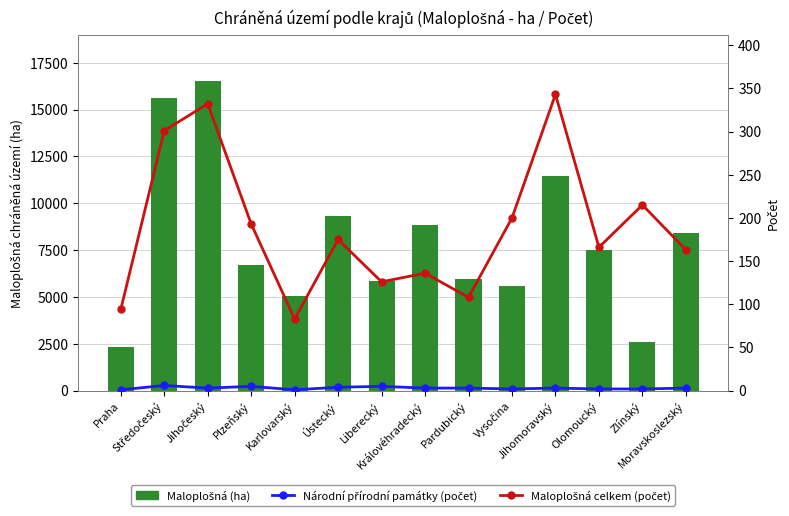

Is the value of Maloplošná (ha) at Olomoucký greater than the value of Národní přírodní památky (počet) at Jihomoravský?

Yes